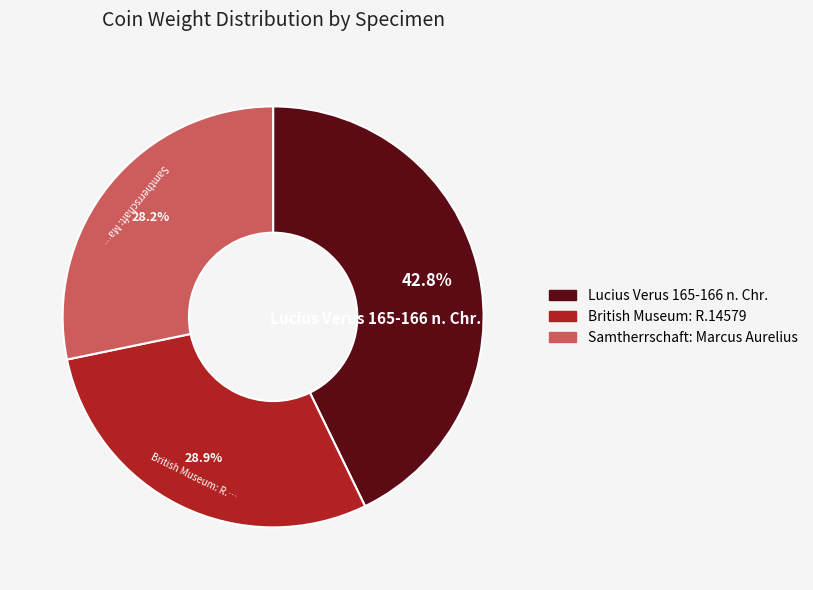

Is it true that Samtherrschaft: Marcus Aurelius is 28% of the pie?

True